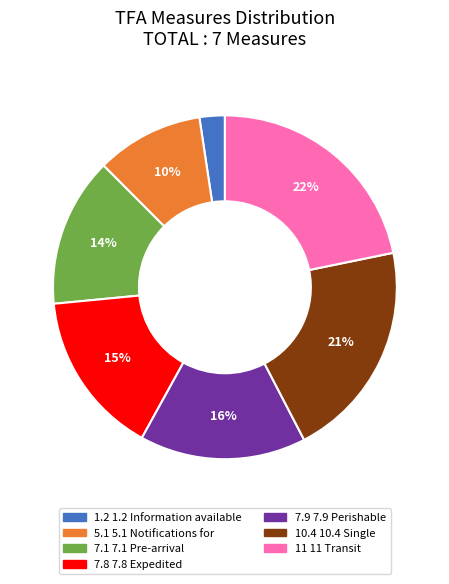

Is there a majority slice in this chart?

No